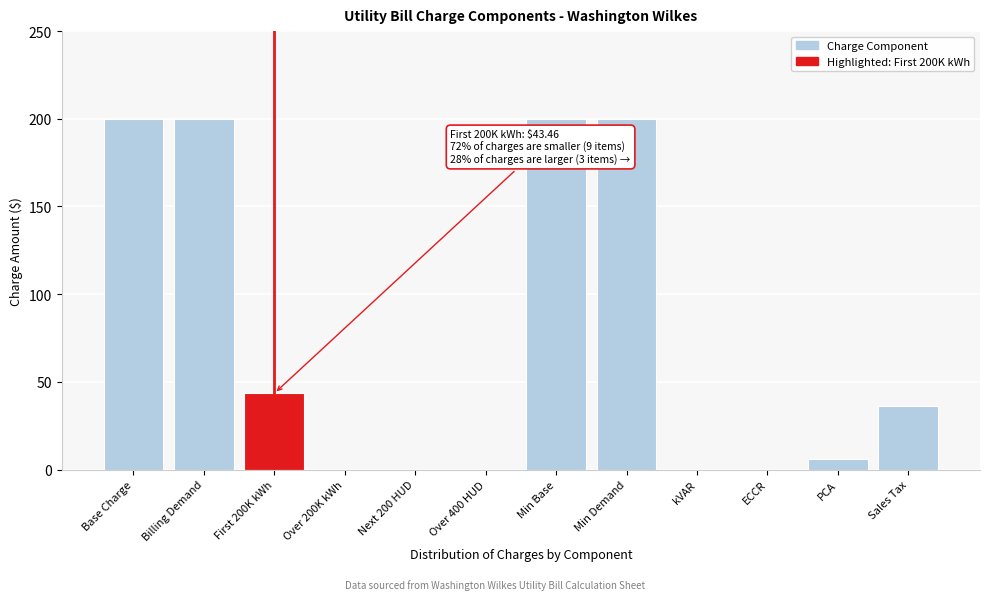

Reading left to right, extract all data points from this chart.

Base Charge=200.0	Billing Demand=200.0	First 200K kWh=43.5	Over 200K kWh=0.0	Next 200 HUD=0.0	Over 400 HUD=0.0	Min Base=200.0	Min Demand=200.0	kVAR=0.0	ECCR=0.0	PCA=6.2	Sales Tax=36.0